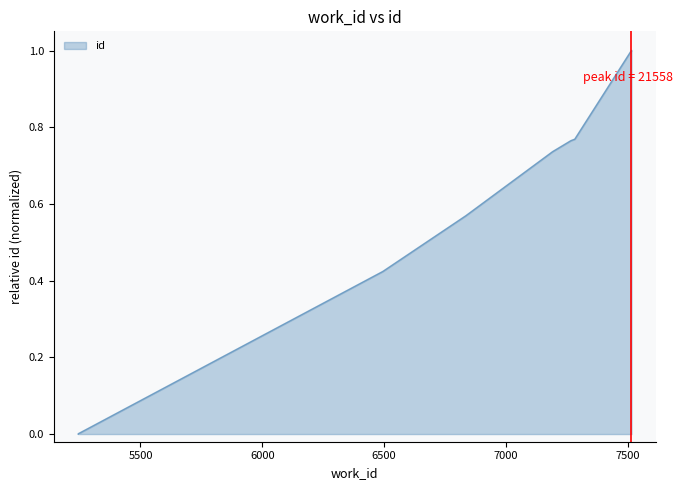

The value at 6836 is 0.9. True or false?

False